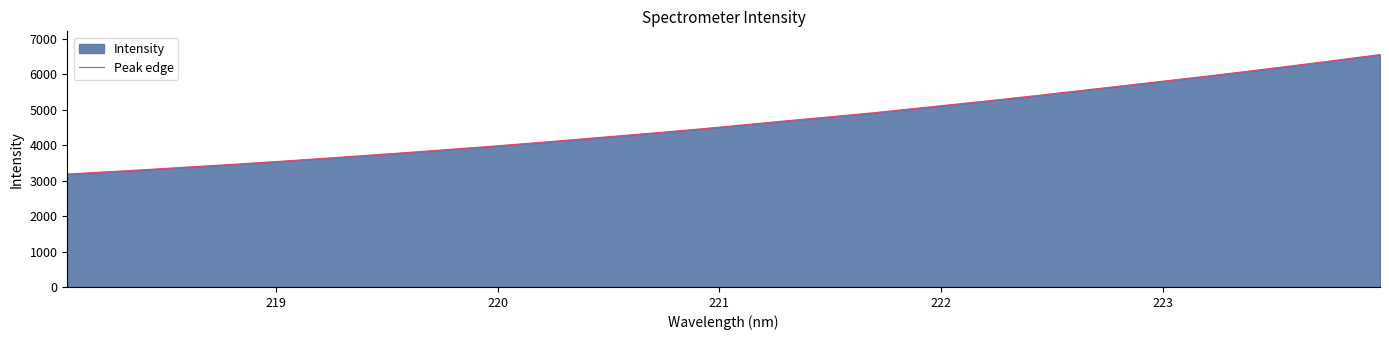

What is the difference between the maximum and minimum values?

3368.9